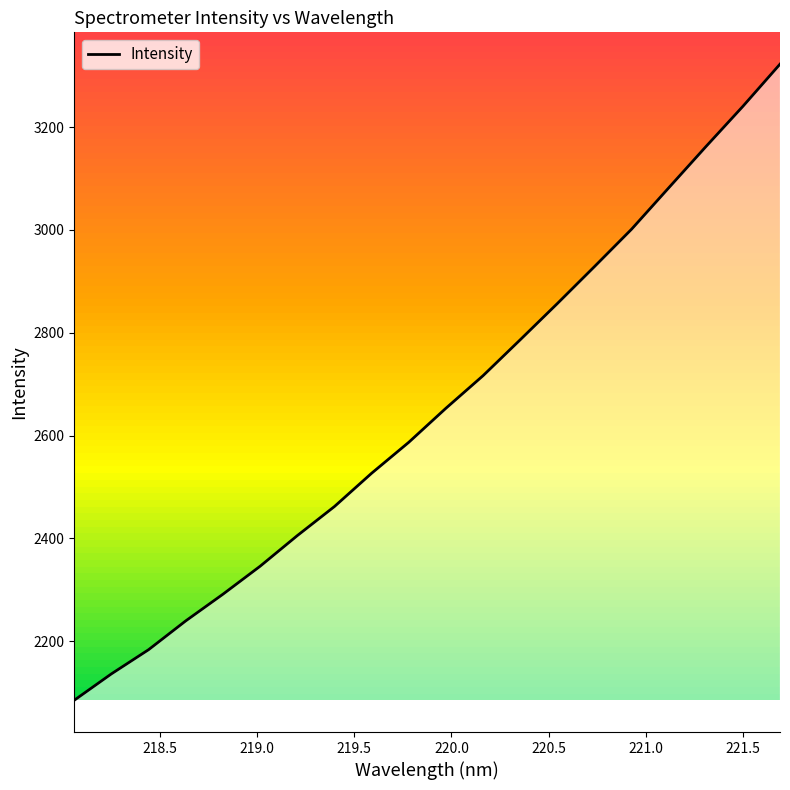

What is the lowest value of the Intensity series?

2085.5